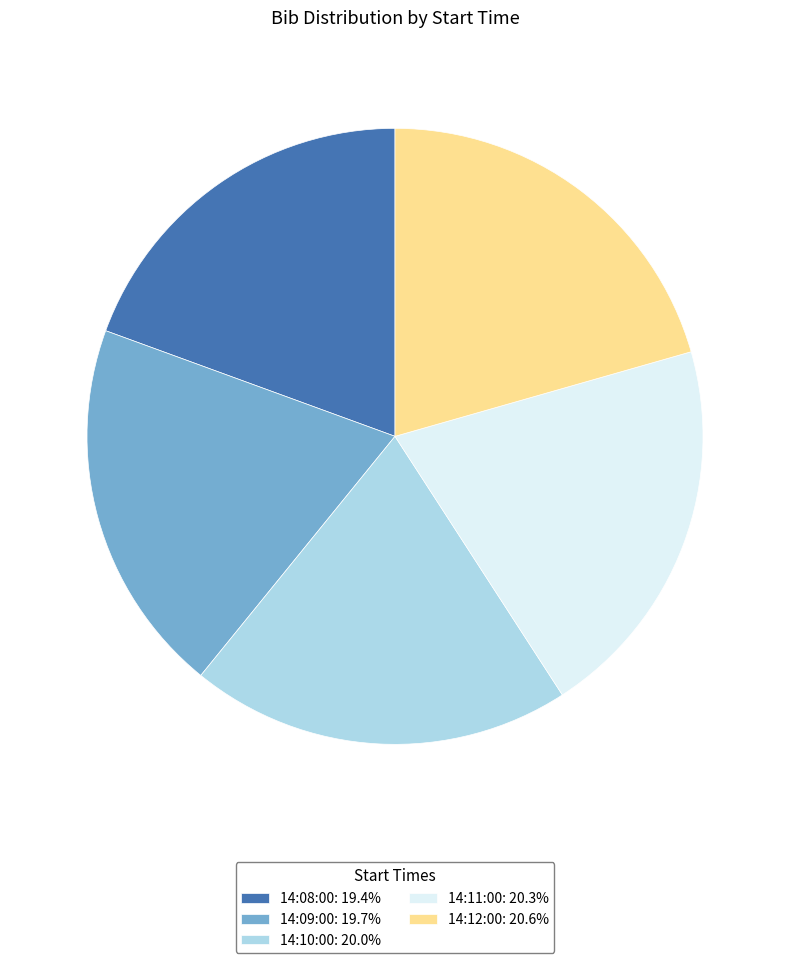

Do 14:10:00: 20.0% and 14:11:00: 20.3% together represent more than half of the pie?

No